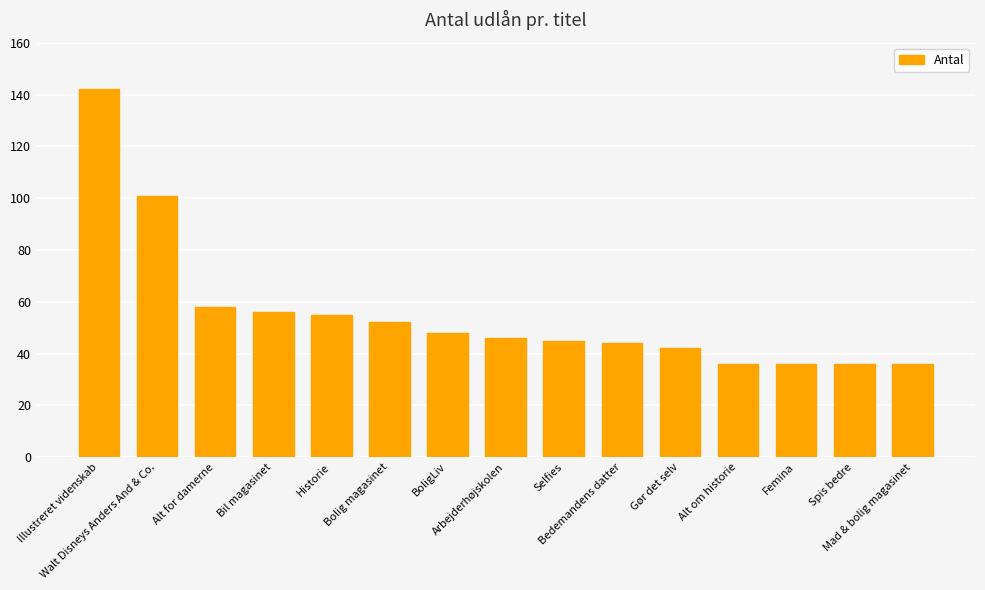

What is the label of the 6th bar from the left?

Bolig magasinet